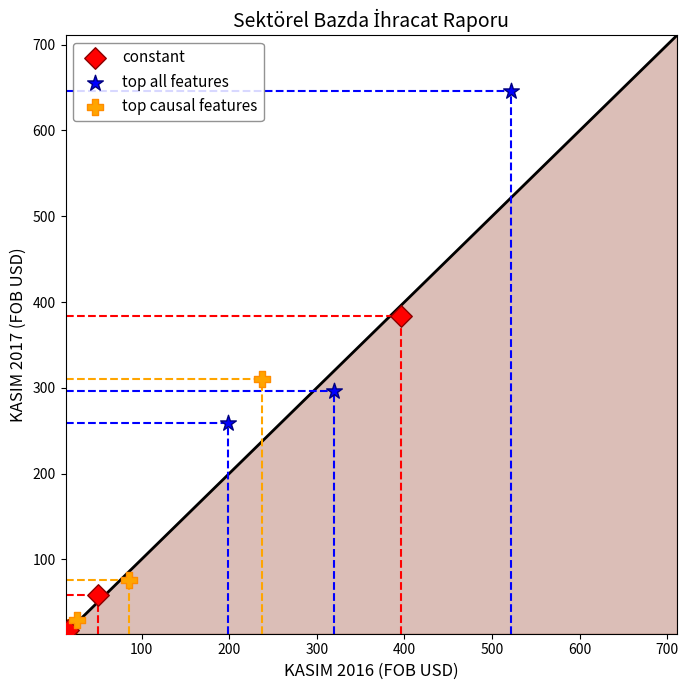

Which series reaches the maximum Y coordinate?

top all features